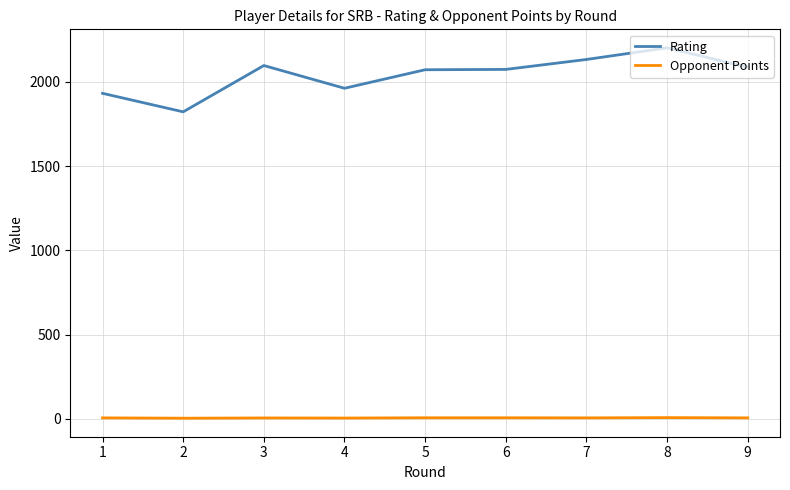

What is the greatest value displayed?

2202.0